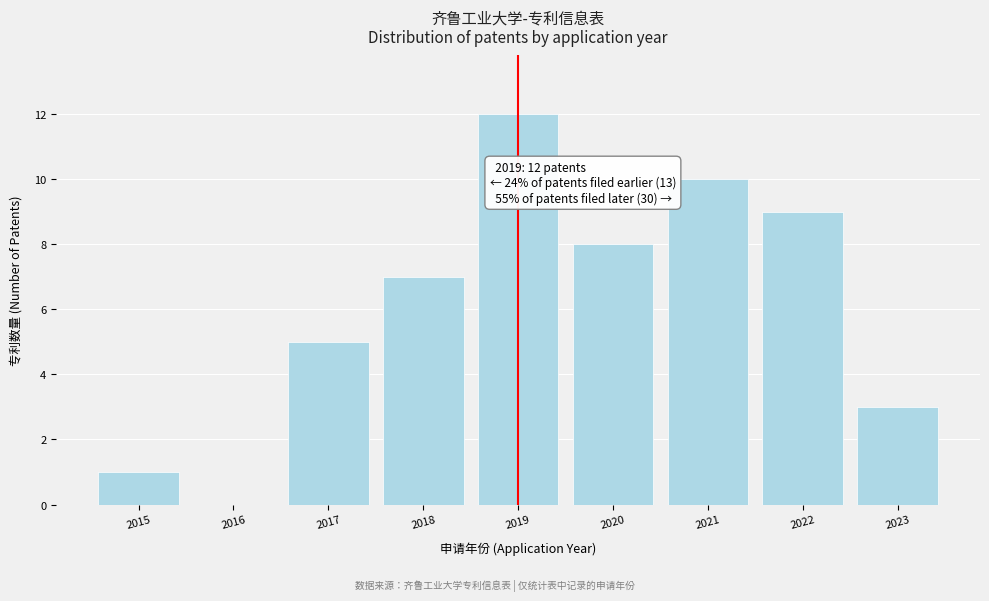

Reading right to left, list all the values displayed in this chart.

2023=3	2022=9	2021=10	2020=8	2019=12	2018=7	2017=5	2016=0	2015=1